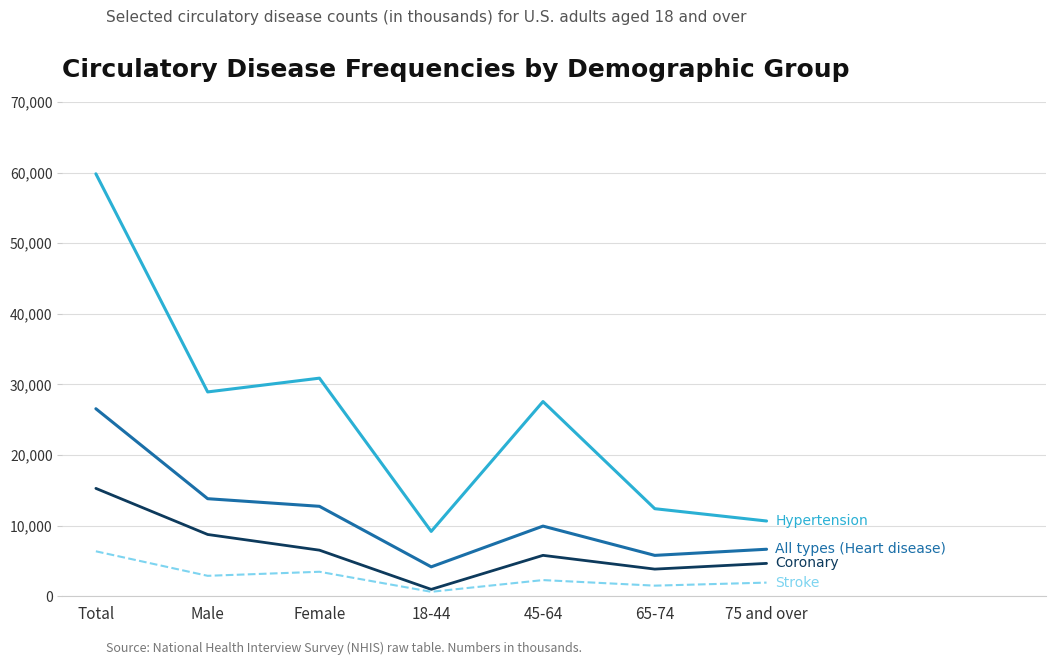

What is the maximum value shown in the chart?

59830